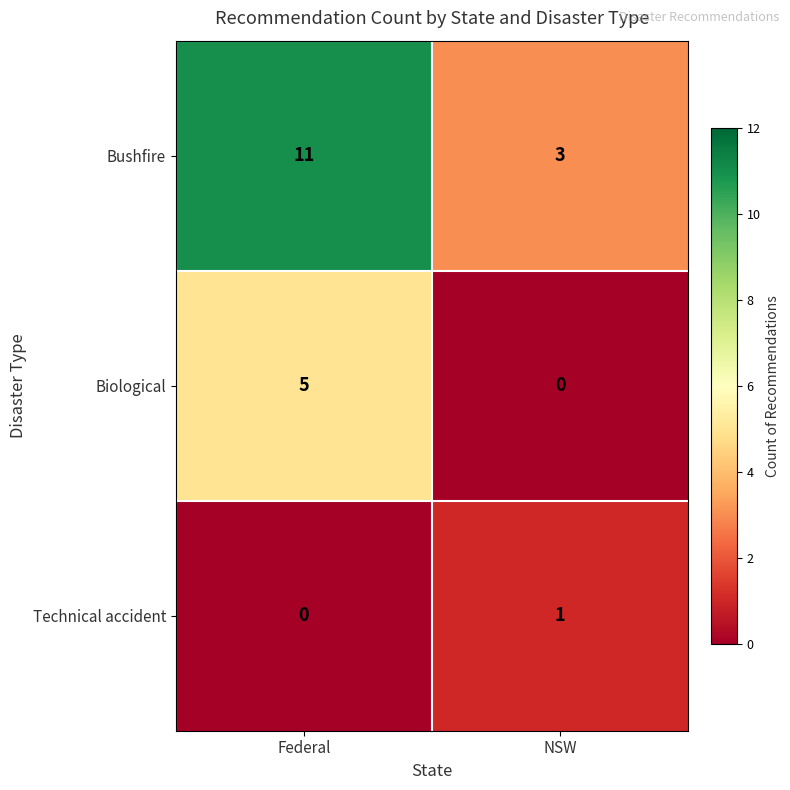

Which category has the highest value across all series?

Federal